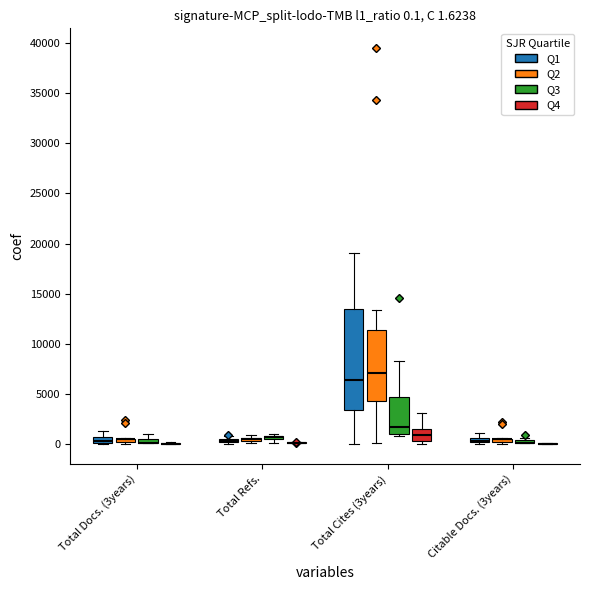

Between Q1 and Q1, which is larger?

Q1